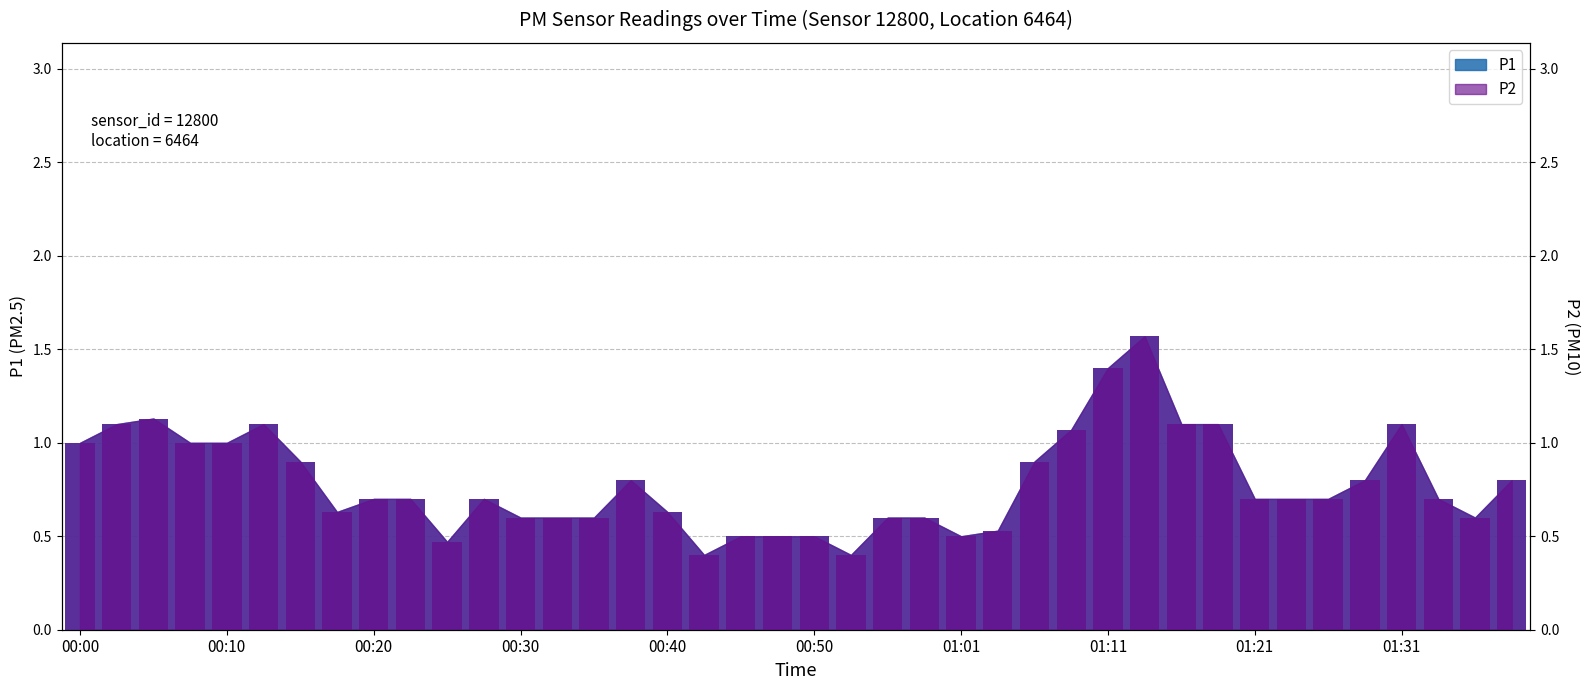

What is the average value of the P1 series?

0.8